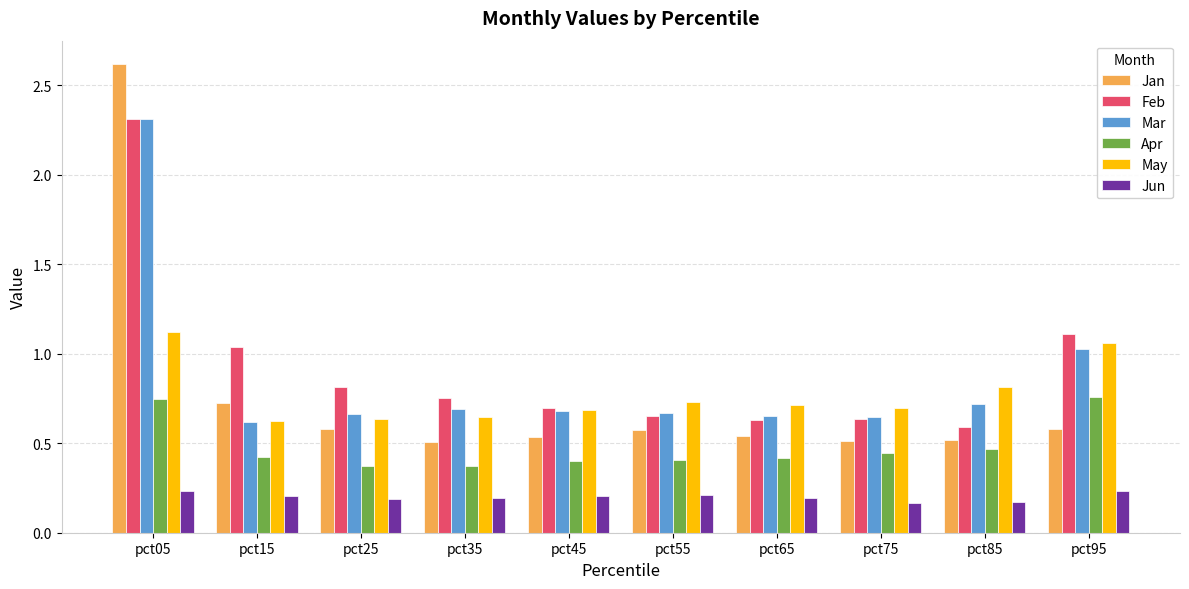

What is the total value across all series at pct45?

3.2